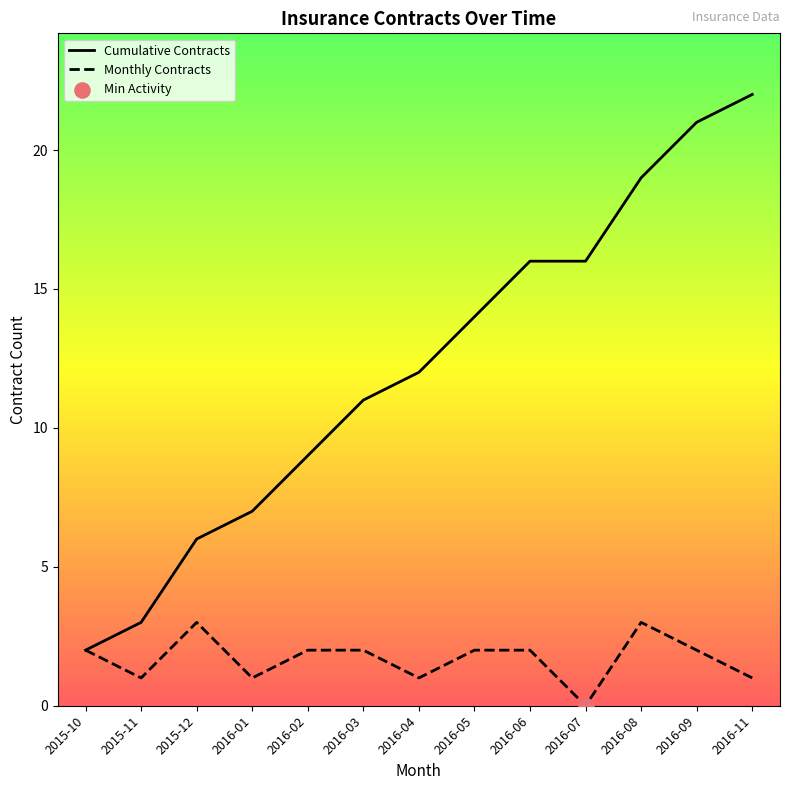

At how many categories does at least one series exceed 15?

5